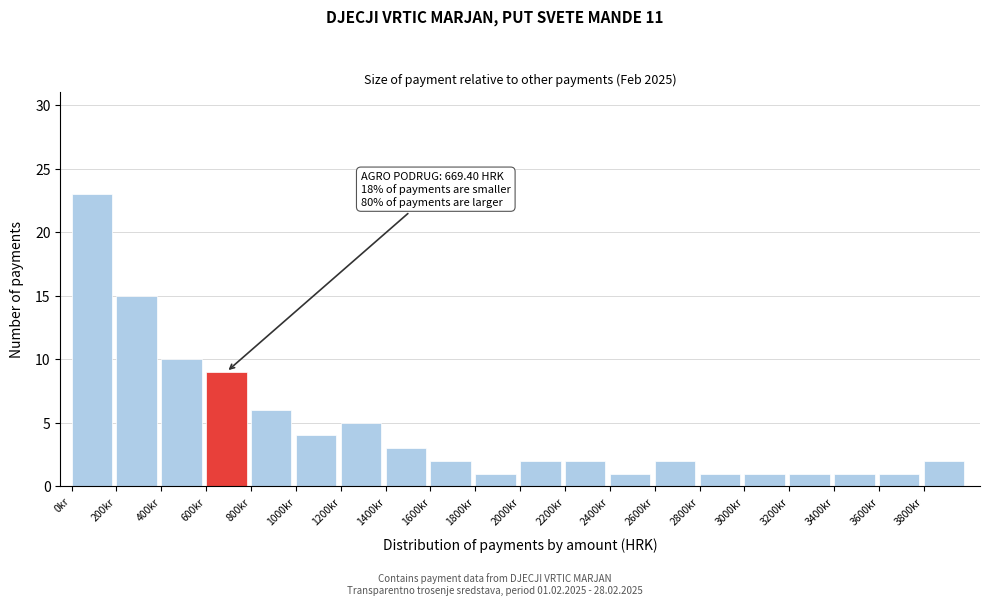

Which range on the x-axis has the tallest bar?

0 to 200